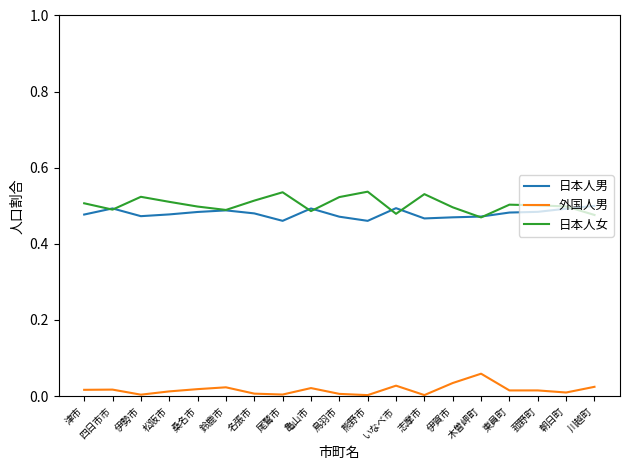

At 鳥羽市, list the series in order from largest to smallest.

日本人女, 日本人男, 外国人男